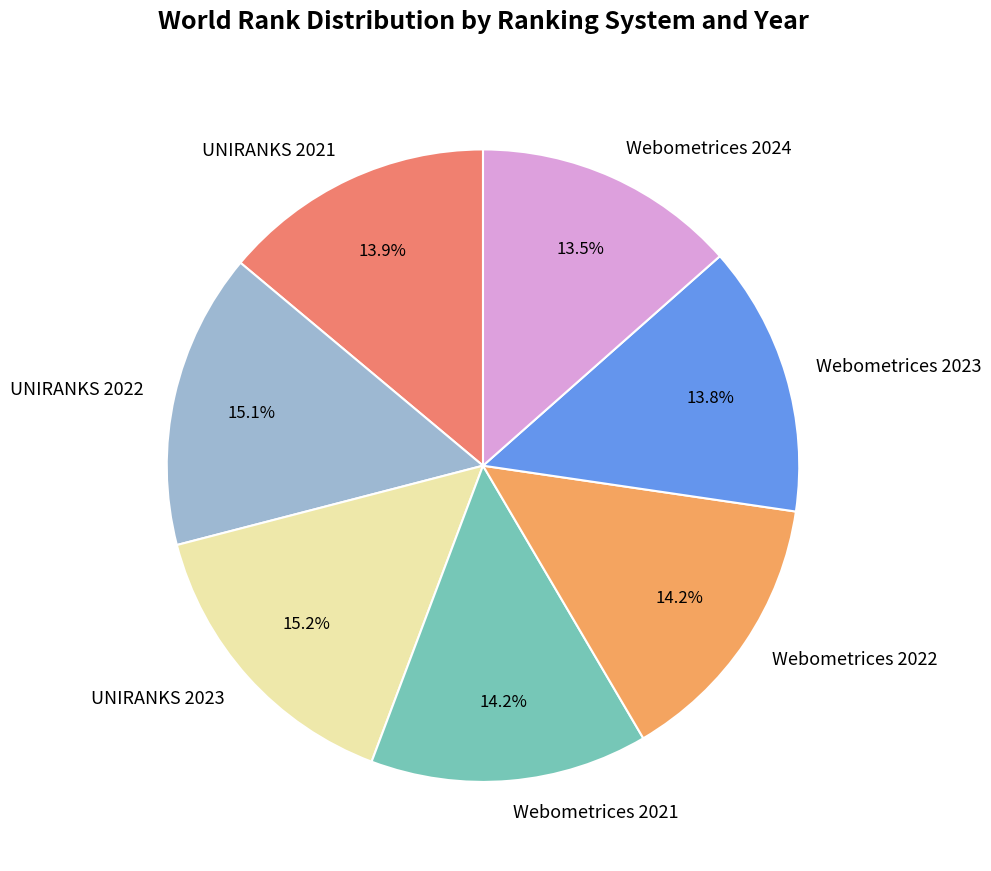

How many segments does this pie chart have?

7